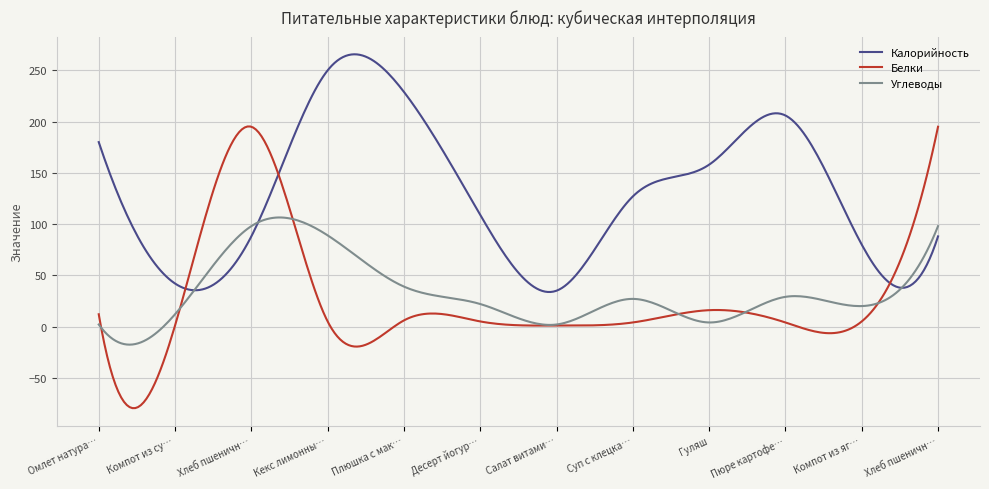

Which series has the largest total across all categories?

Калорийность